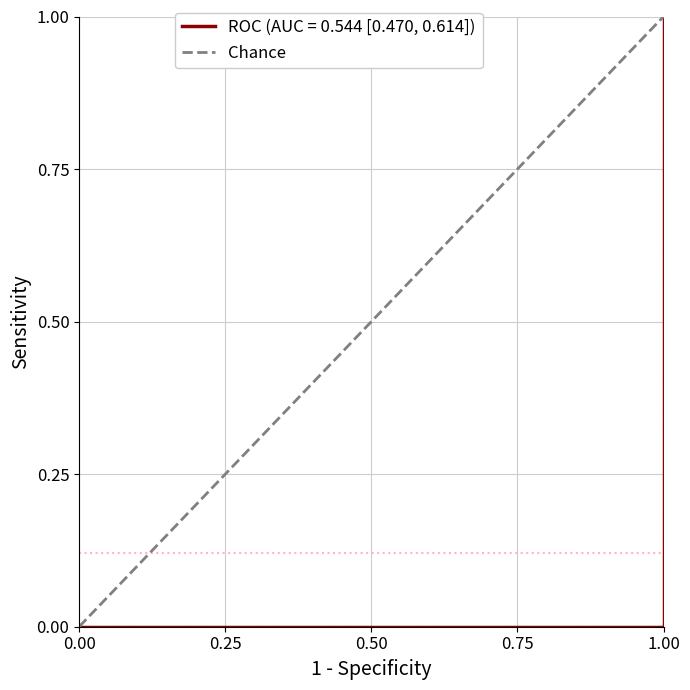

True or false: the data shows 0 at 0.00.

True